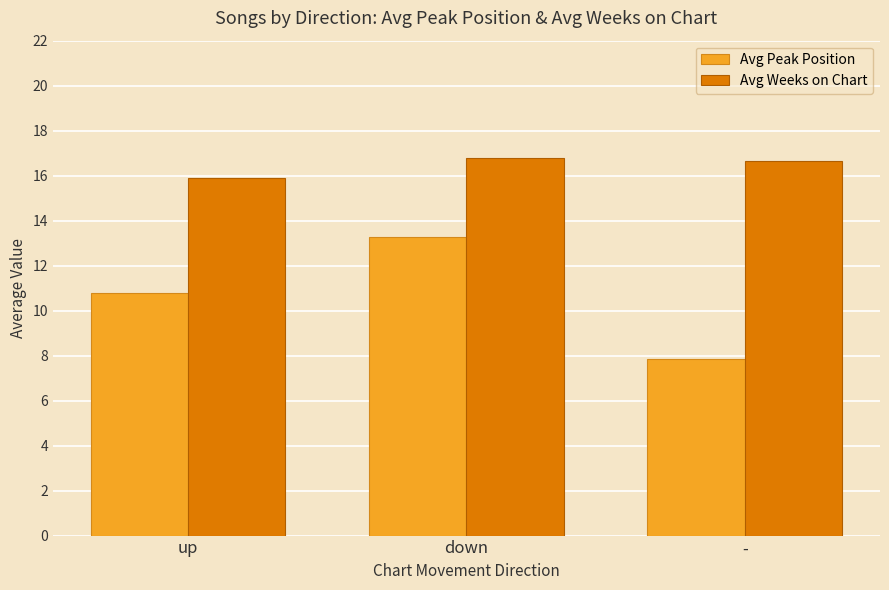

Which category has the lowest value across all series?

-